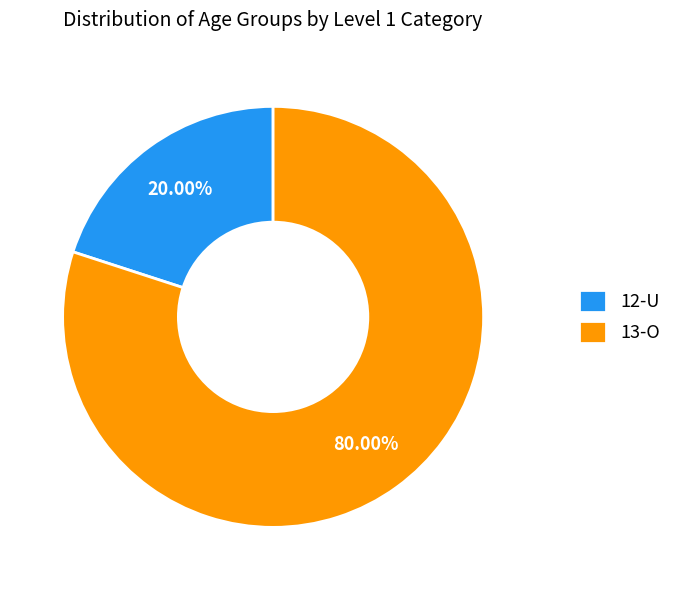

To the nearest percent, what percentage of the pie is 12-U?

20%